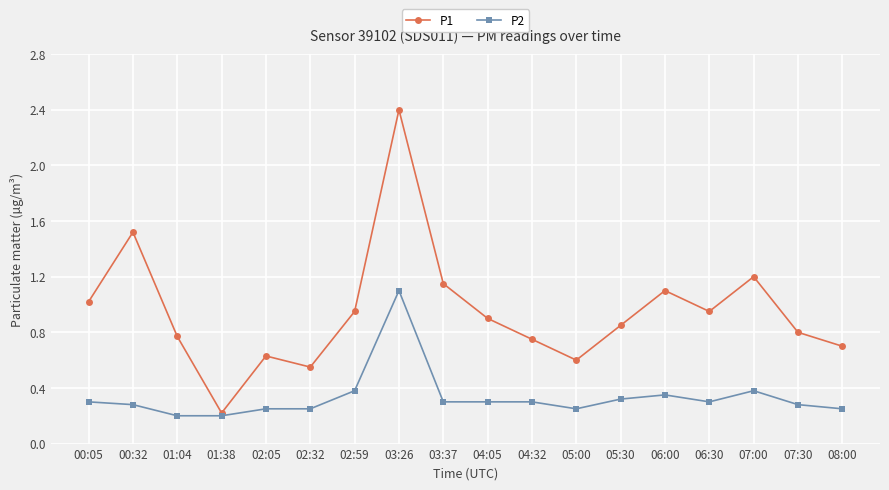

At which category is the sum across all series the highest?

03:26